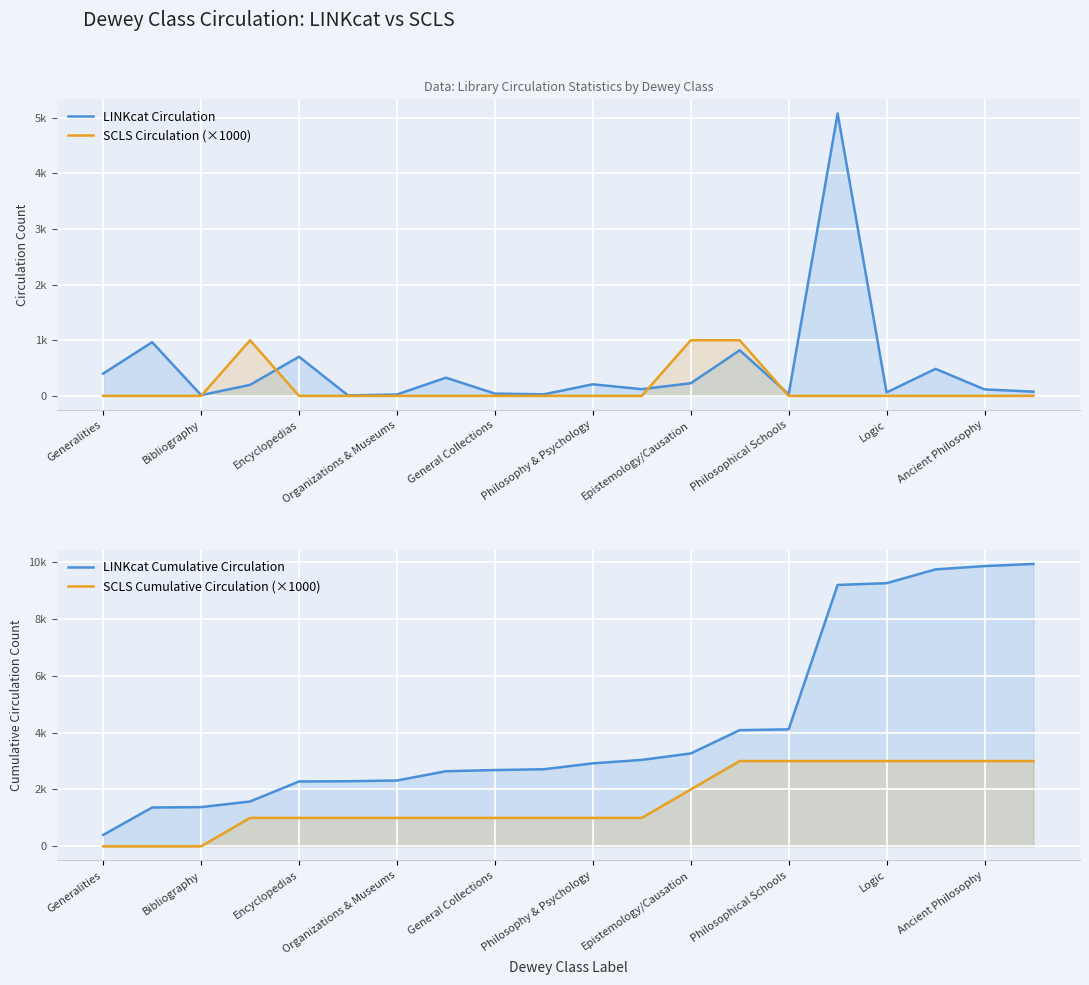

What are all the series names shown in the legend?

LINKcat Circulation, SCLS Circulation (×1000), LINKcat Cumulative Circulation, SCLS Cumulative Circulation (×1000)